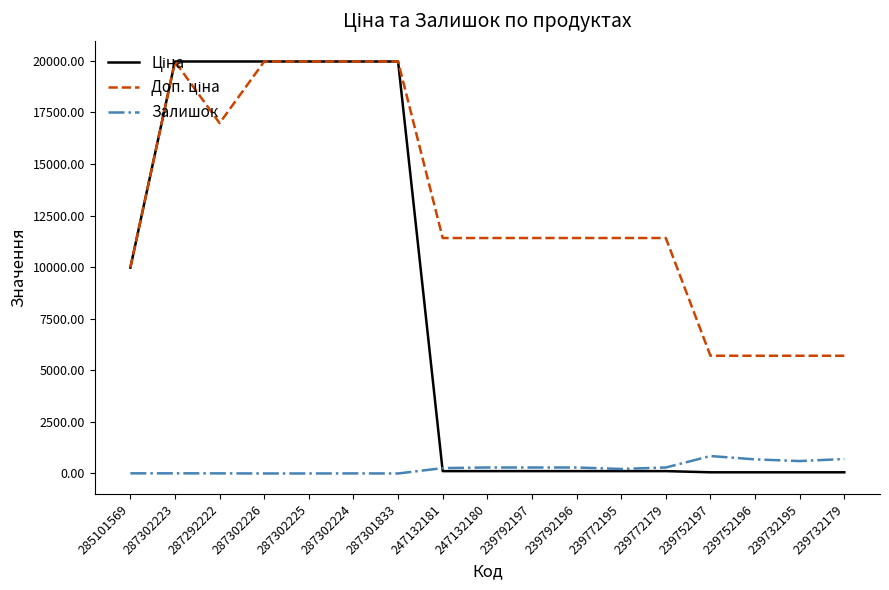

What is the greatest value displayed?

19964.2